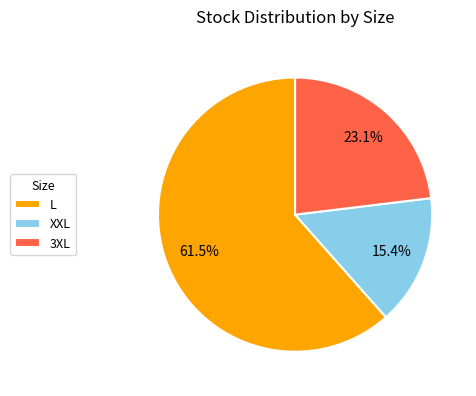

What is the total percentage of 3XL and L?

84.6%